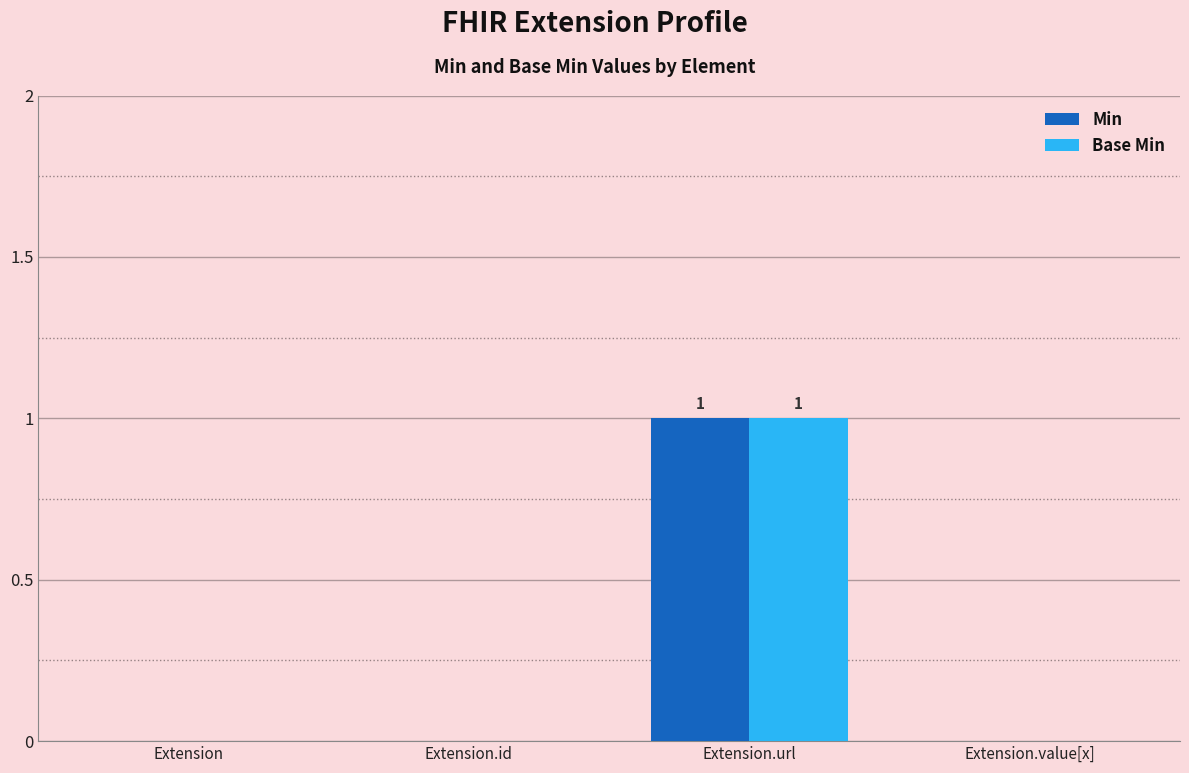

Count the Min values in the range 0 to 1.

4